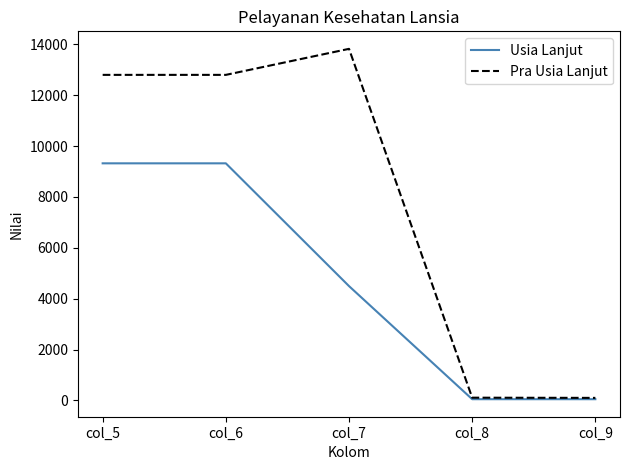

Which series has the largest range (max minus min)?

Pra Usia Lanjut